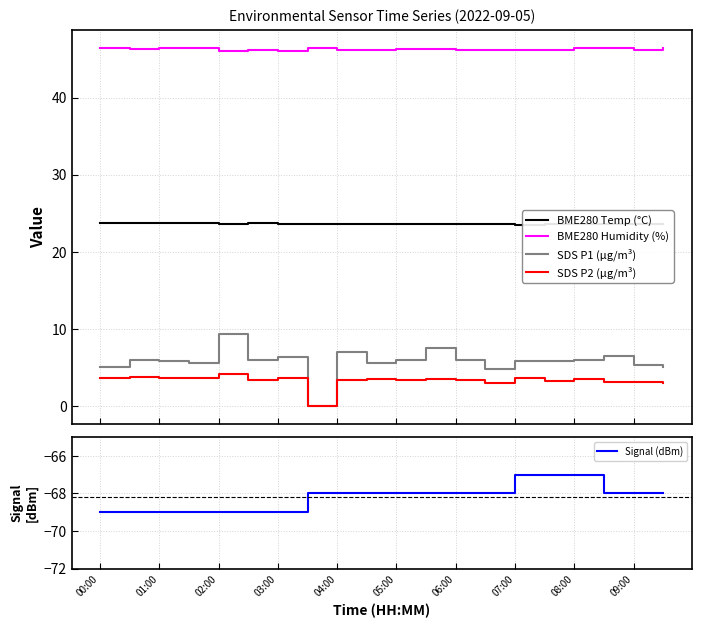

What is the spread (max minus min) of values at 19?

114.5